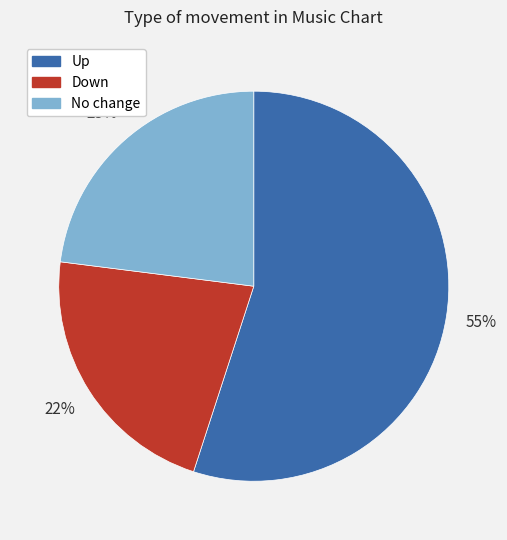

To the nearest percent, what is the average slice percentage?

33%